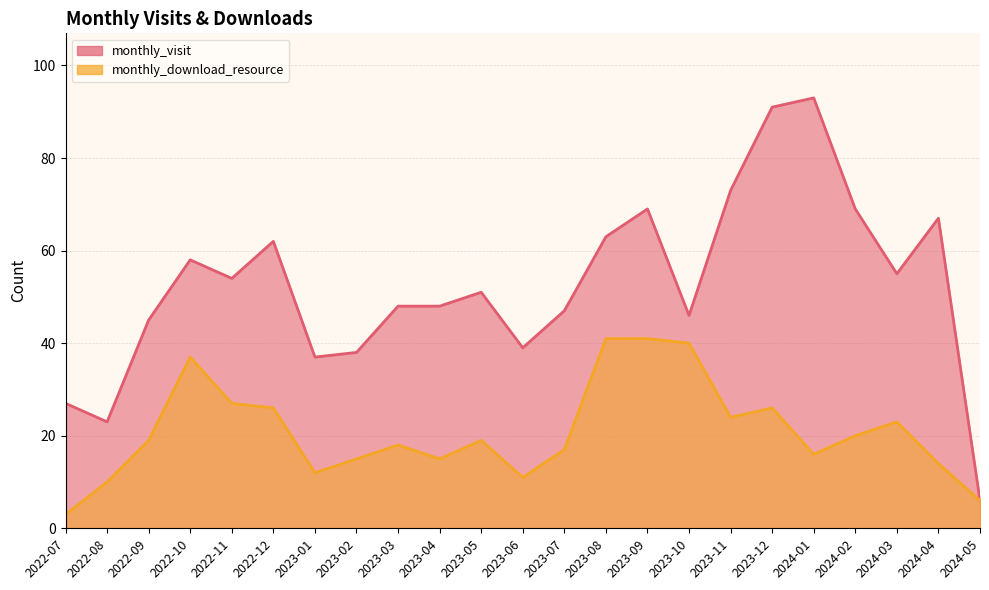

What is the value of the monthly_download_resource point at the 7th from the left?

12